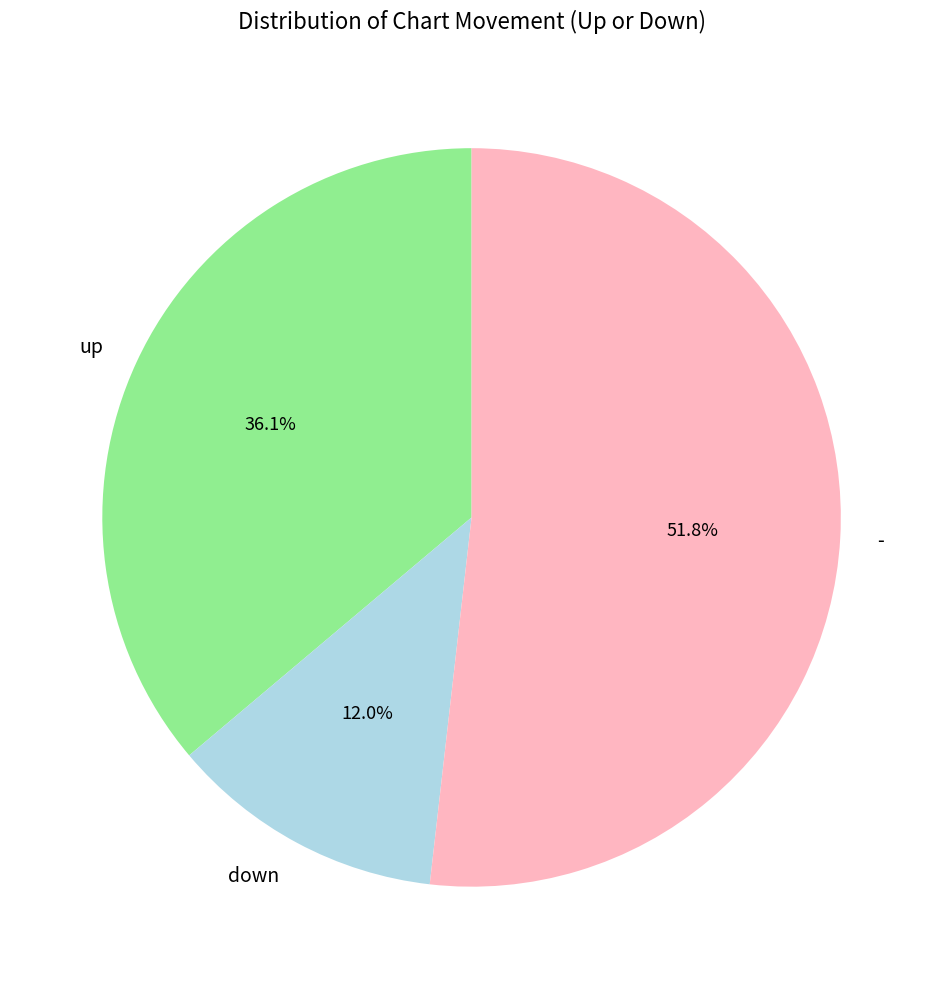

What is the largest slice in the pie chart?

-